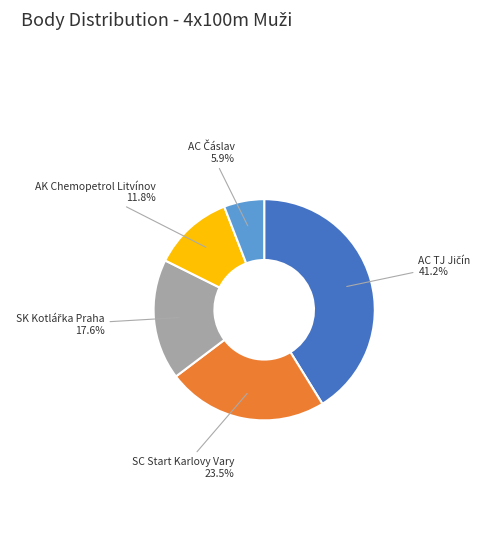

Does any single category account for the majority?

No